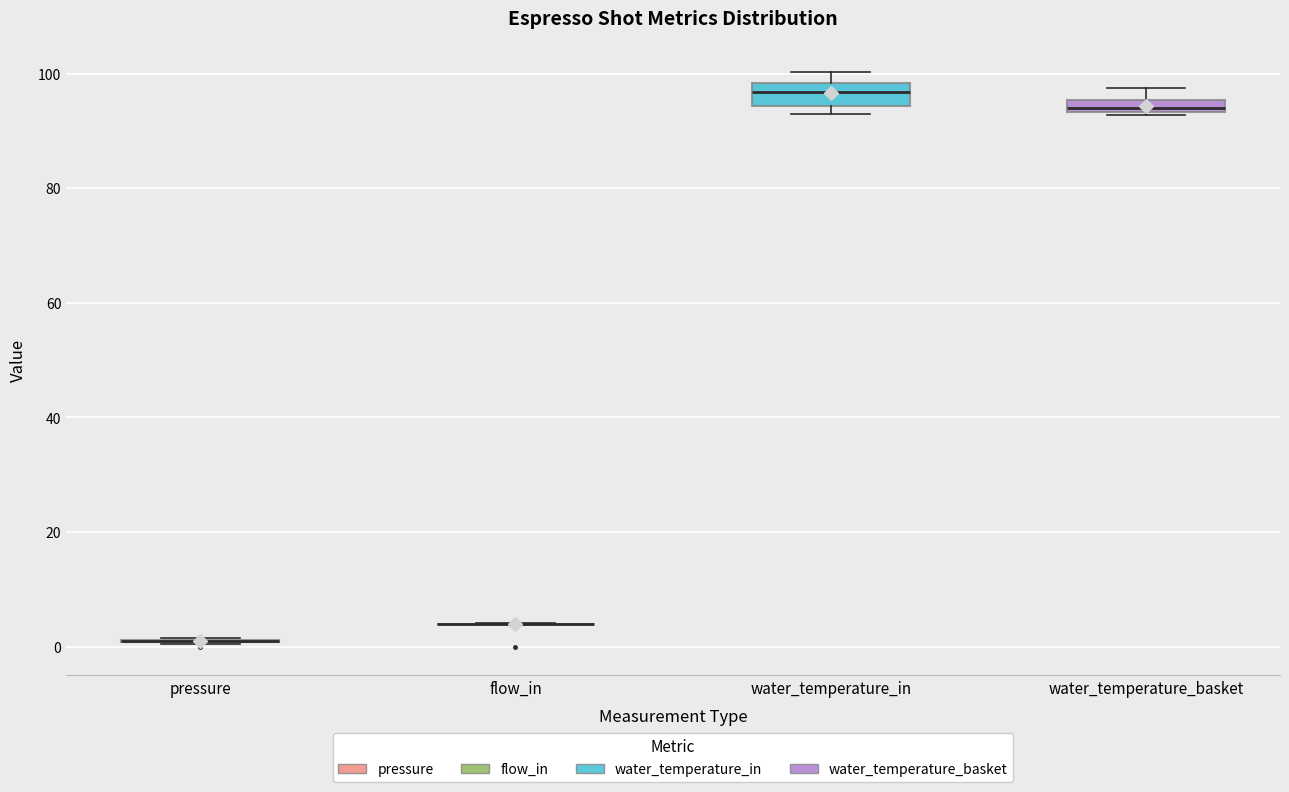

Where is the lower edge of the box for water_temperature_in on the y-axis? The values are not printed on the chart, so give them approximately, as read against the axis.

94